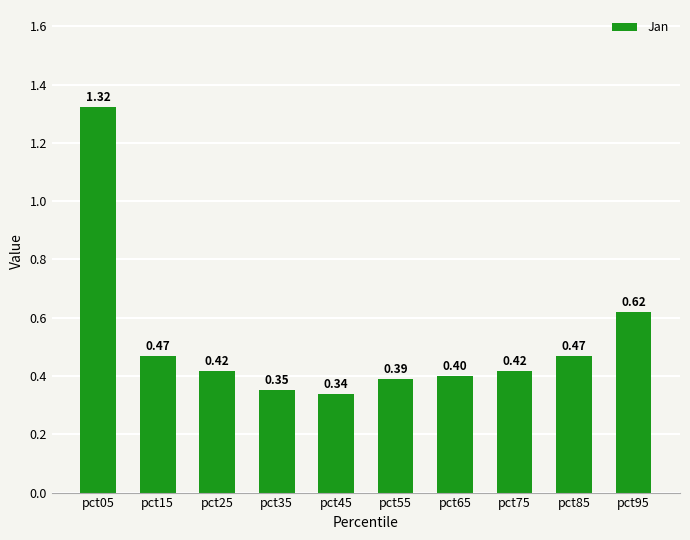

What is the sum of all values?

5.2